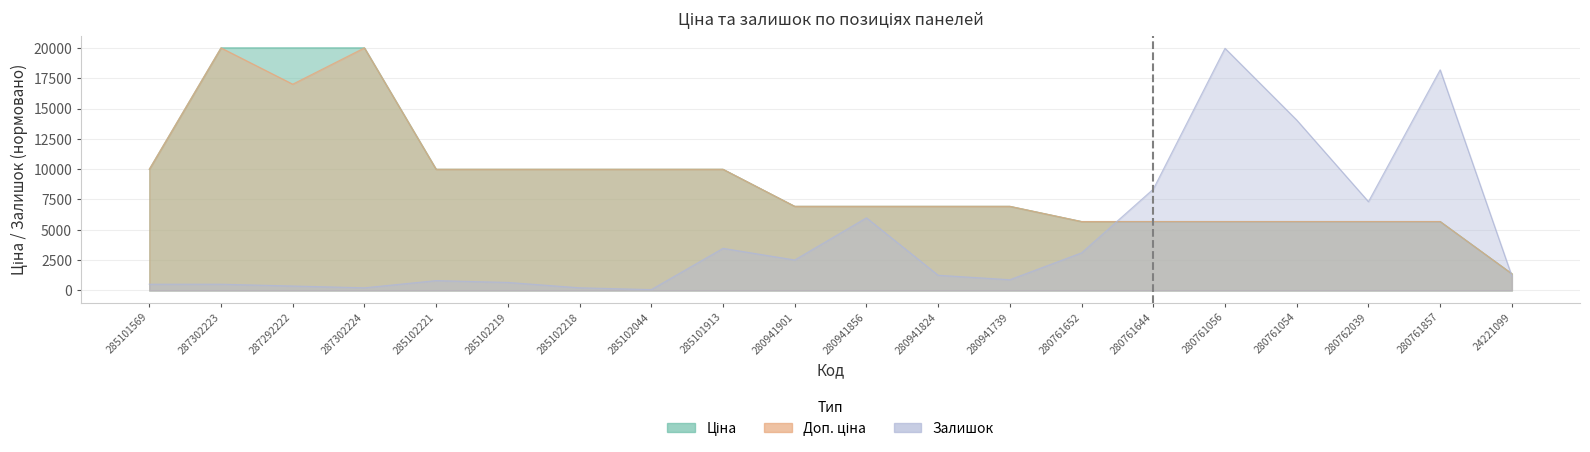

Which series has the largest total across all categories?

Ціна